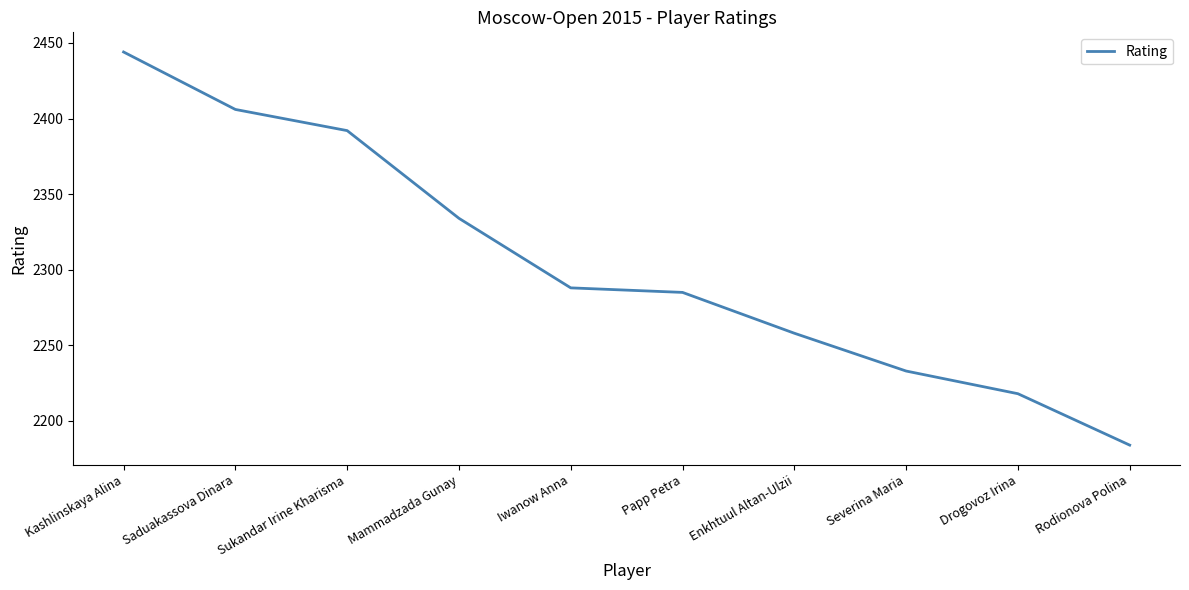

List the labels in order of value, smallest first.

Rodionova Polina, Drogovoz Irina, Severina Maria, Enkhtuul Altan-Ulzii, Papp Petra, Iwanow Anna, Mammadzada Gunay, Sukandar Irine Kharisma, Saduakassova Dinara, Kashlinskaya Alina